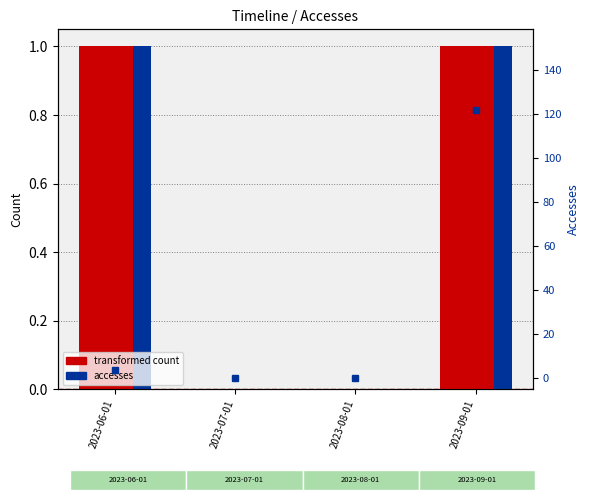

Count the Activity Days values in the range 0 to 1.

4